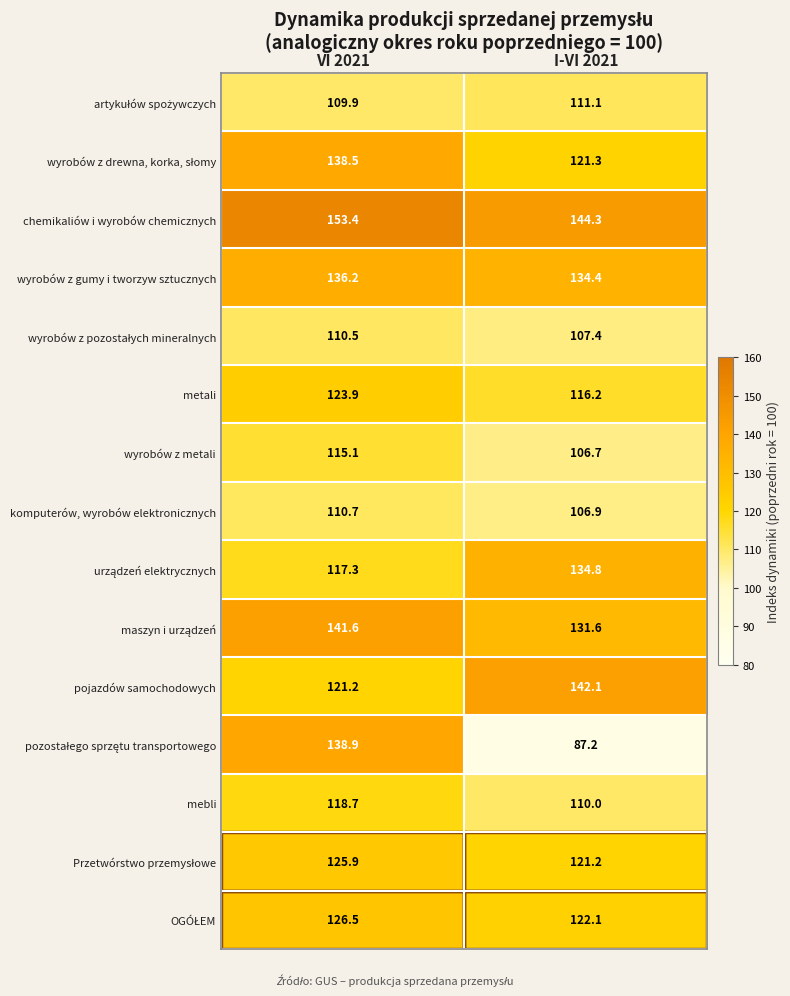

How many values in the wyrobów z metali series are below 115?

1